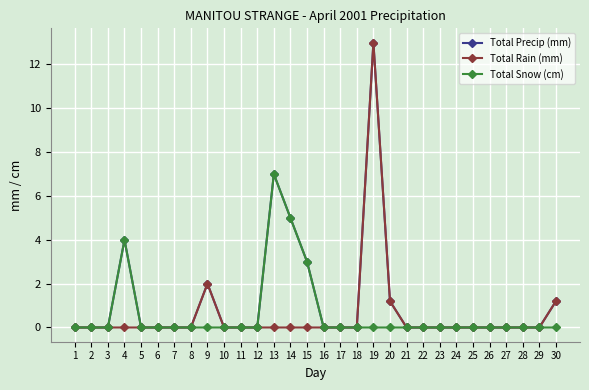

What is the maximum value shown in the chart?

13.0